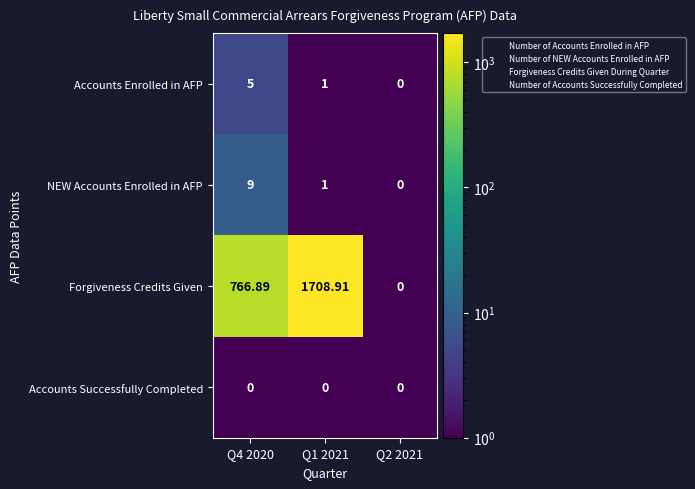

What is the spread (max minus min) of values at Q4 2020?

766.9